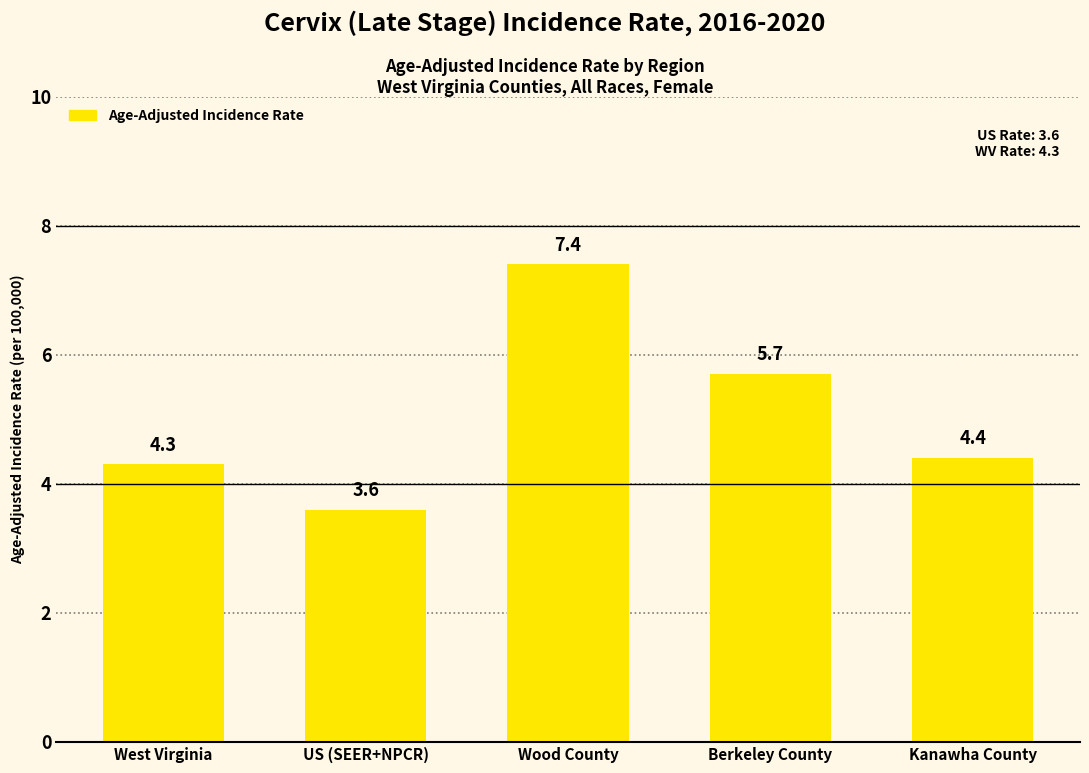

Reading left to right, list all the values displayed in this chart.

West Virginia=4.3	US (SEER+NPCR)=3.6	Wood County=7.4	Berkeley County=5.7	Kanawha County=4.4